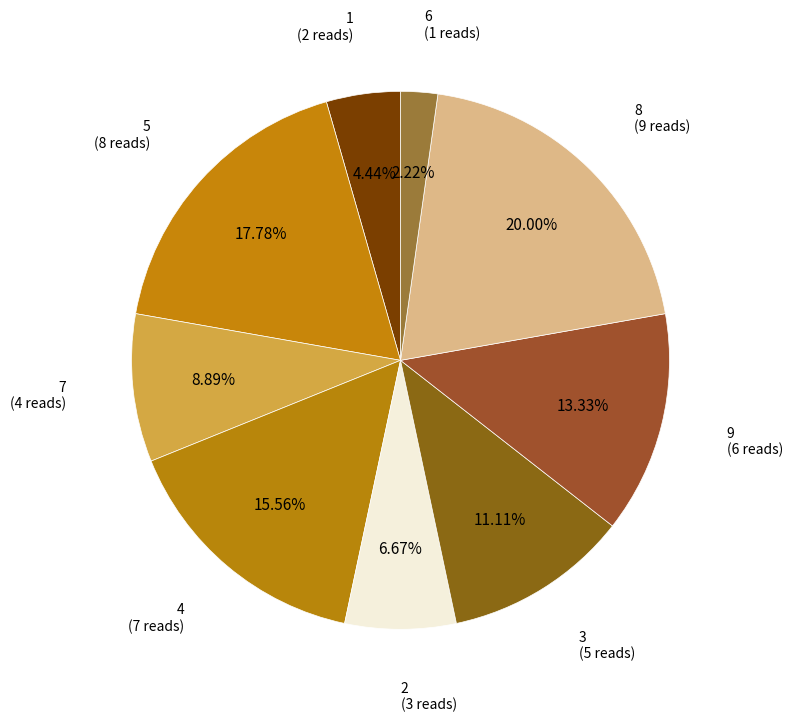

The 4 slice represents 16% of the pie. True or false?

True